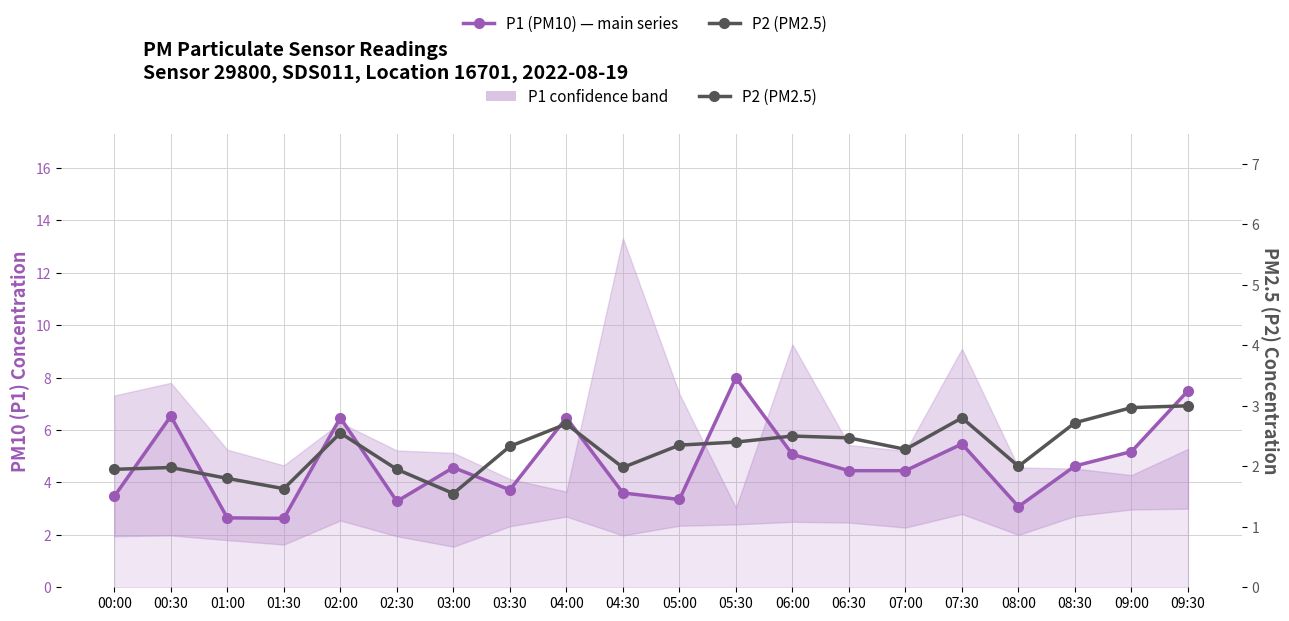

Which series changed the most between 00:00 and 06:30?

P1 (PM10)